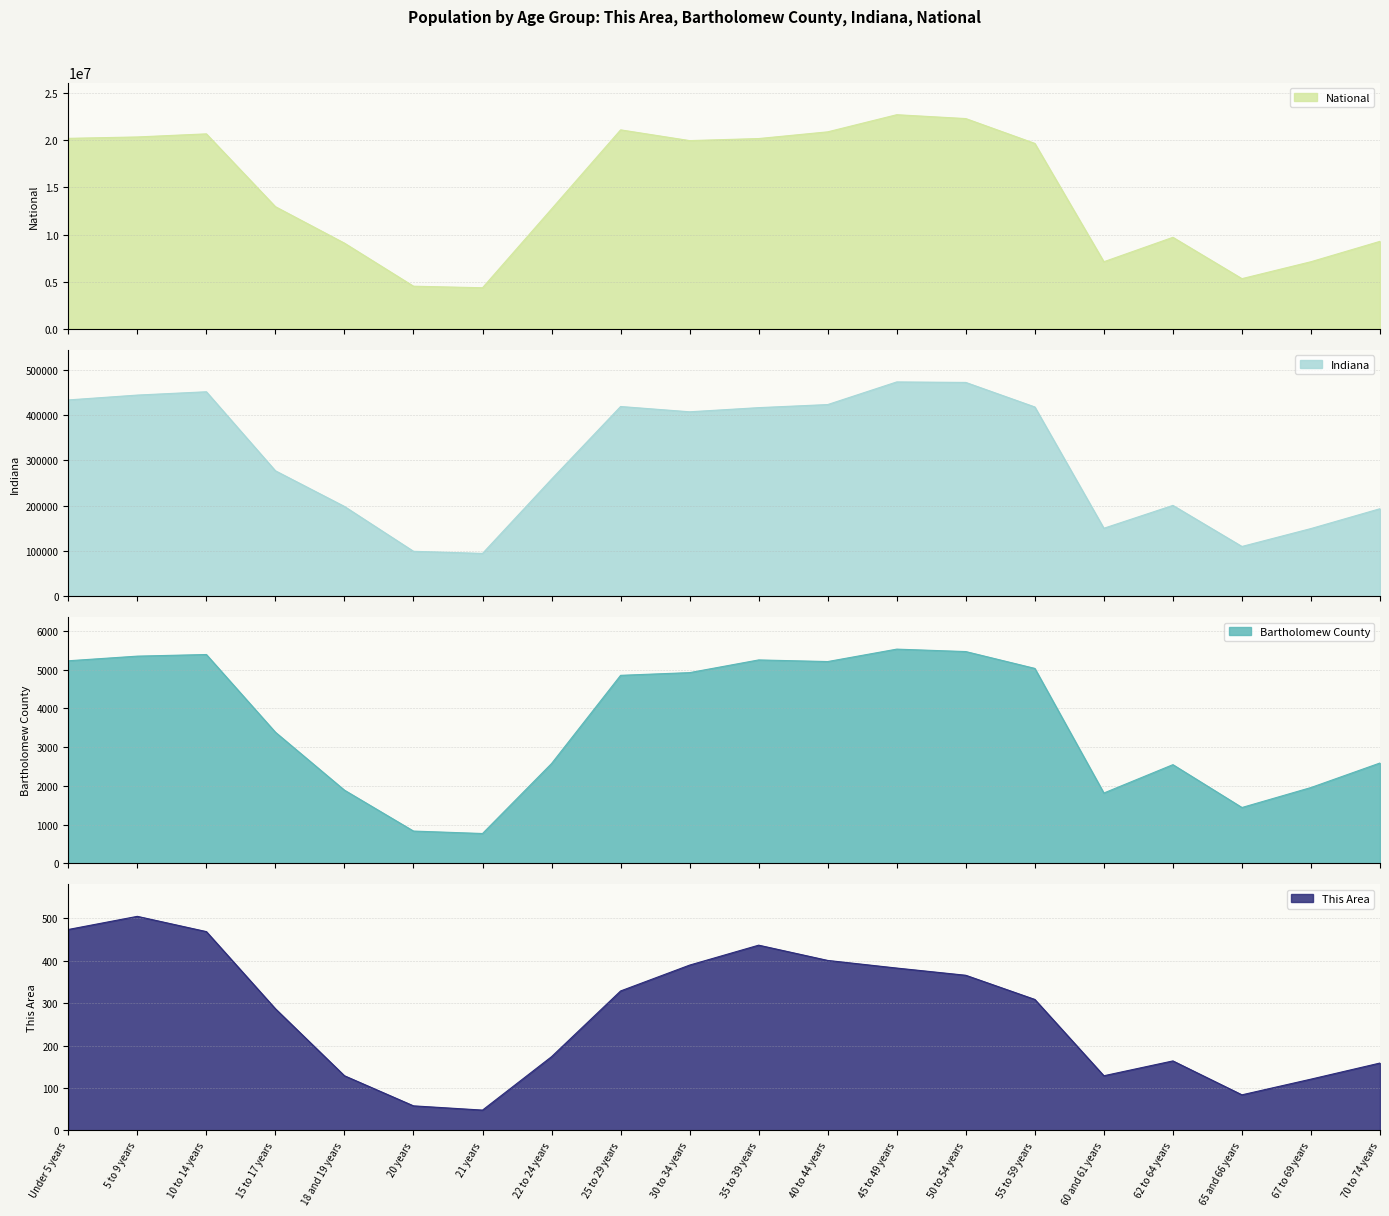

Which series has the largest total across all categories?

National